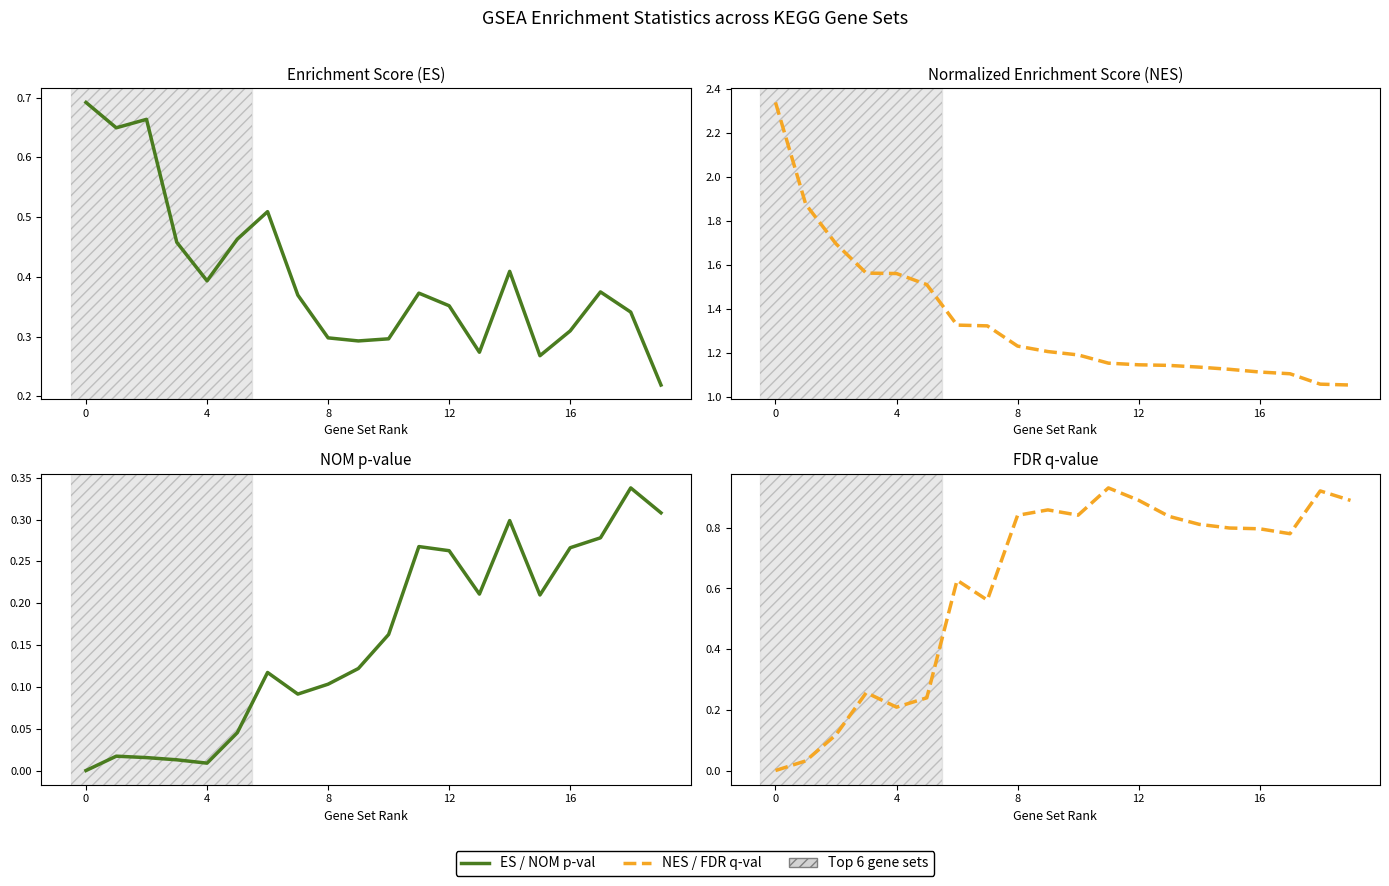

How many intersections are there between ES and FDR q-val?

1